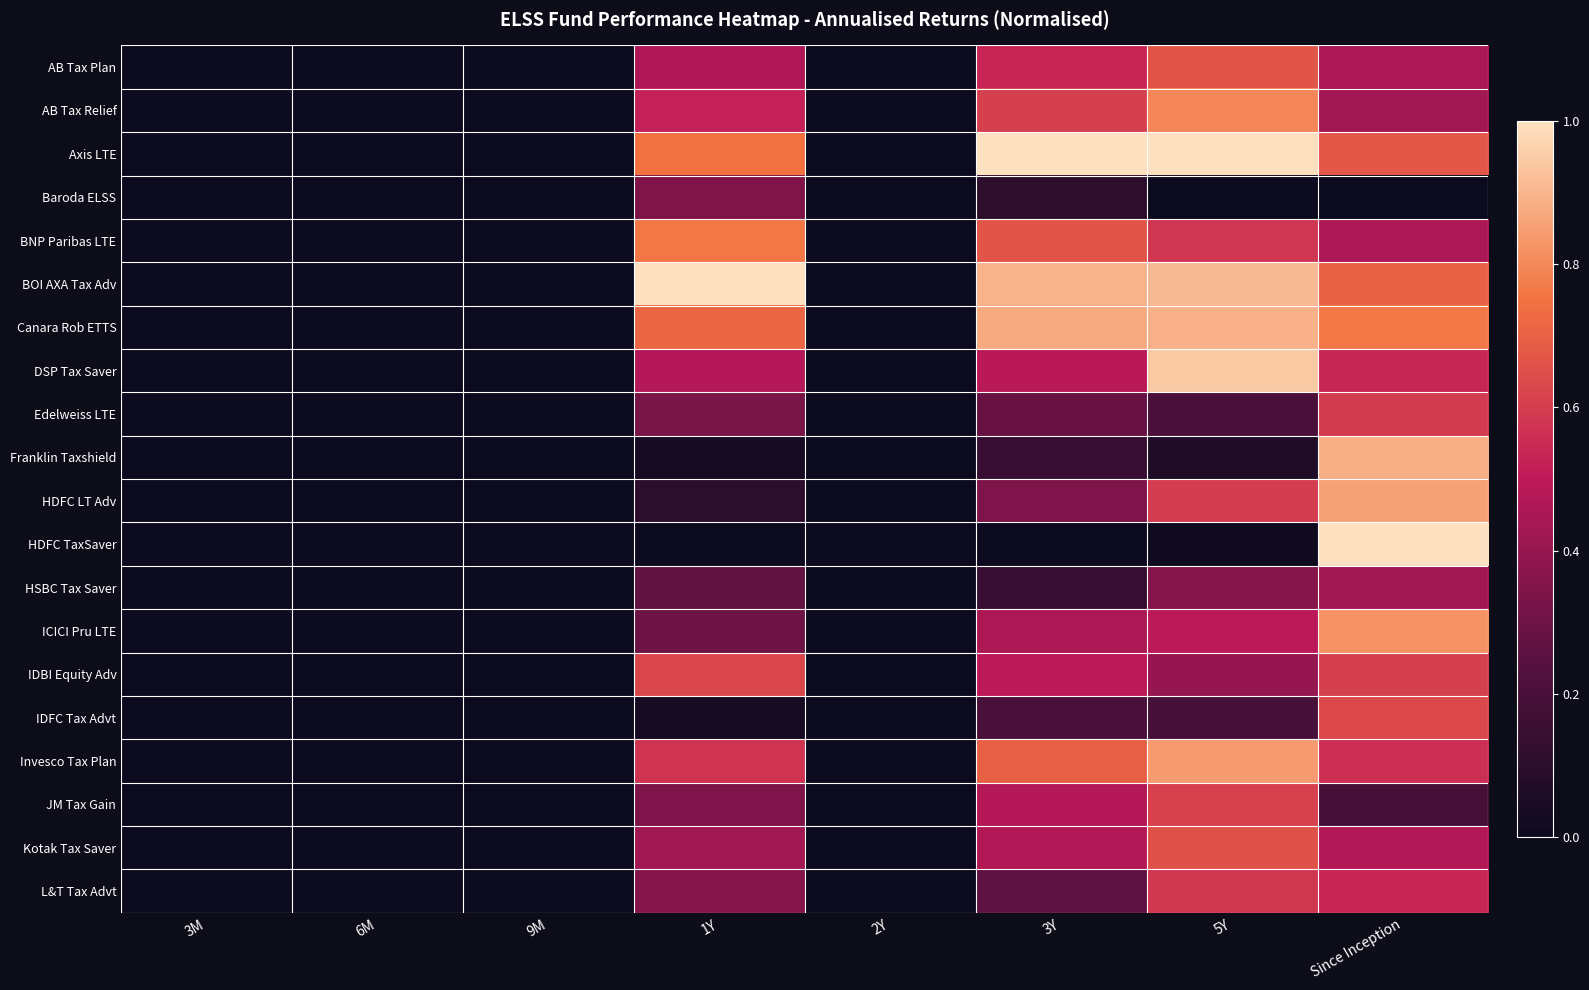

Which series has the widest spread of values?

Axis LTE